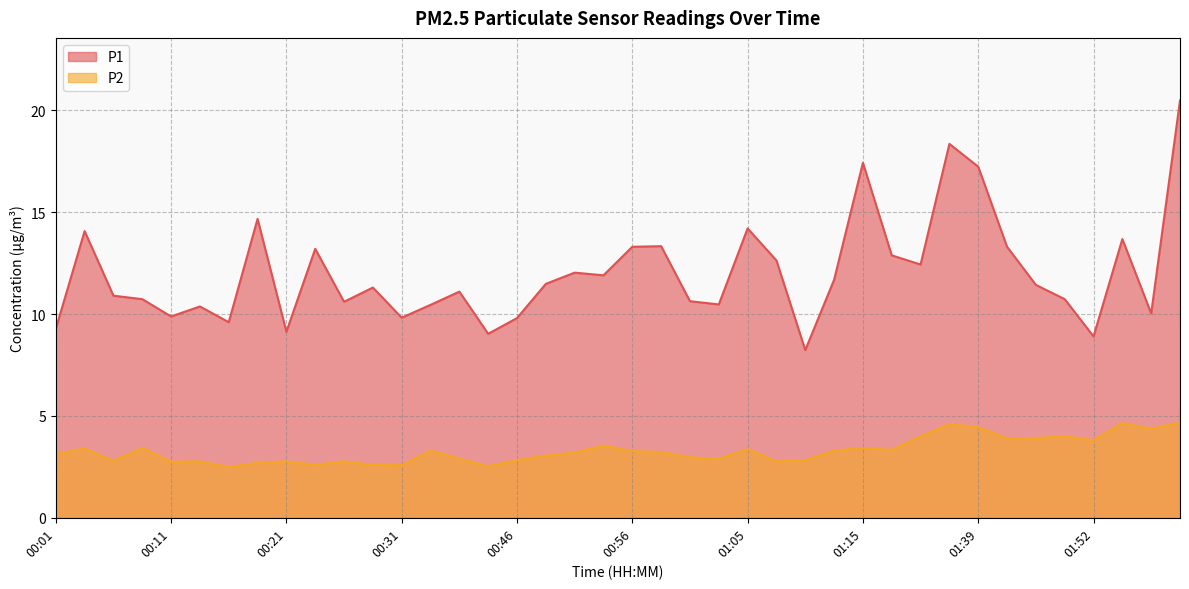

What value does the P1 series have at 00:16?

9.6